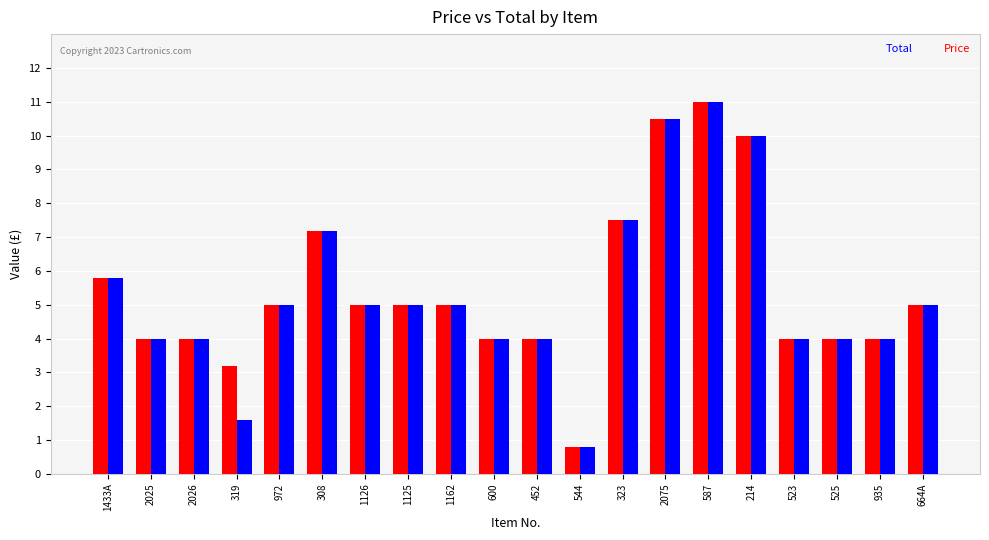

Which category has the highest value in the Total series?

587